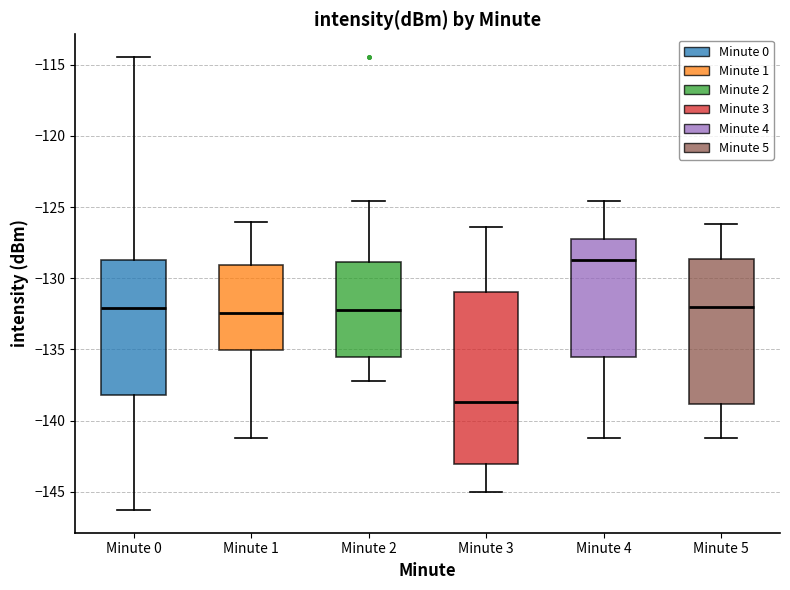

Where is the lower edge of the box for Minute 5 on the y-axis? The values are not printed on the chart, so give them approximately, as read against the axis.

-139.0